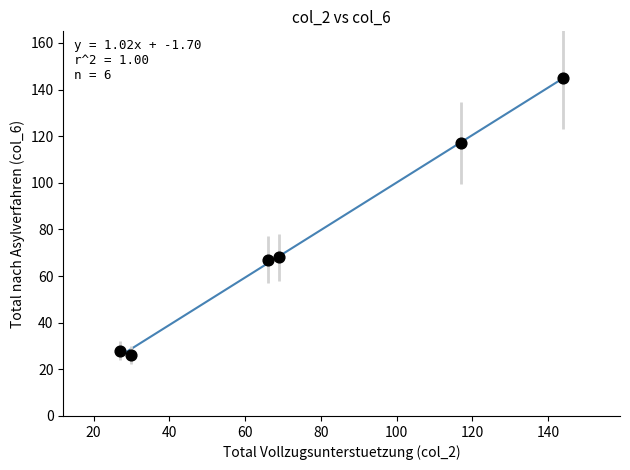

What is the average X value?

76